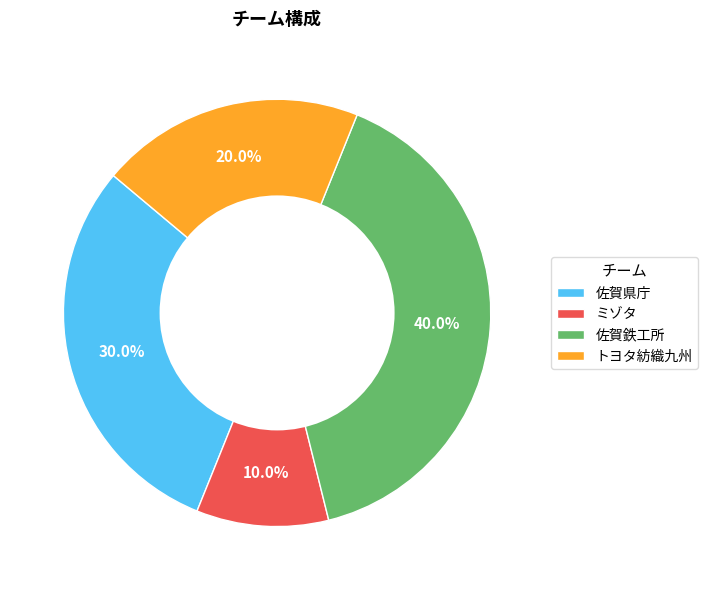

What percentage is the ミゾタ slice, to the nearest percent?

10%